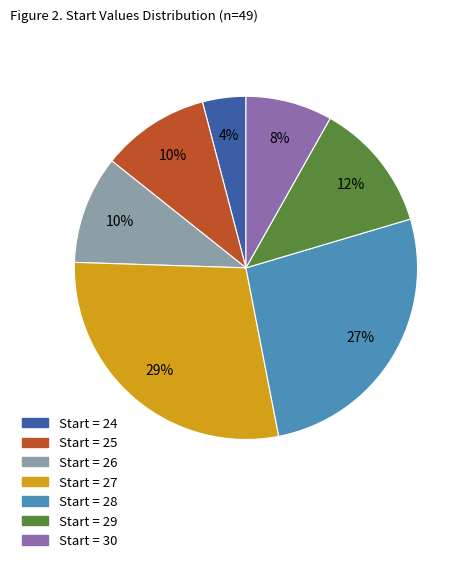

Is there a majority slice in this chart?

No